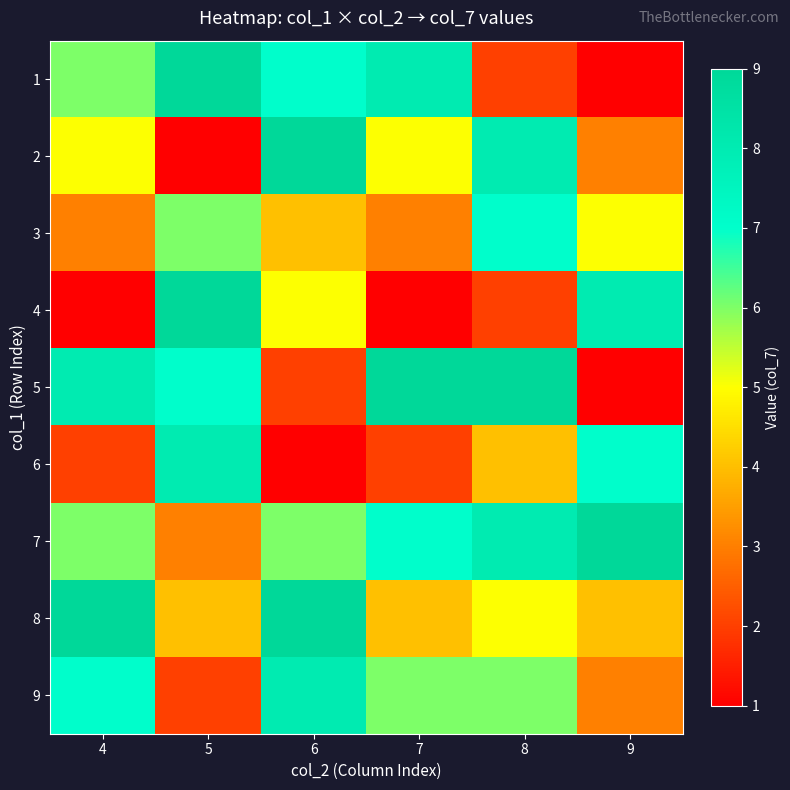

What is the smallest value displayed?

1